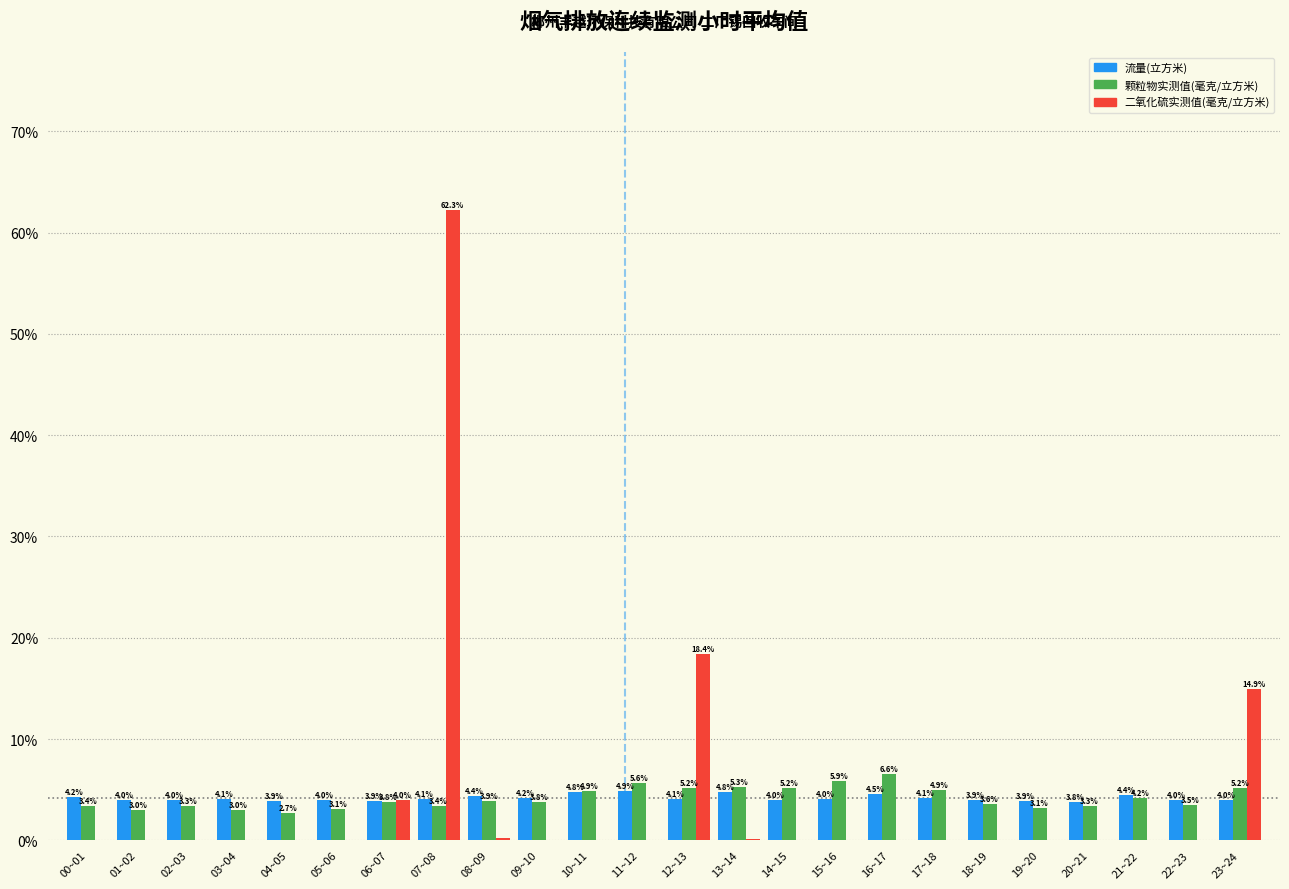

Is the value of 流量(立方米) at 09~10 greater than the value of 颗粒物实测值(毫克/立方米) at 06~07?

Yes